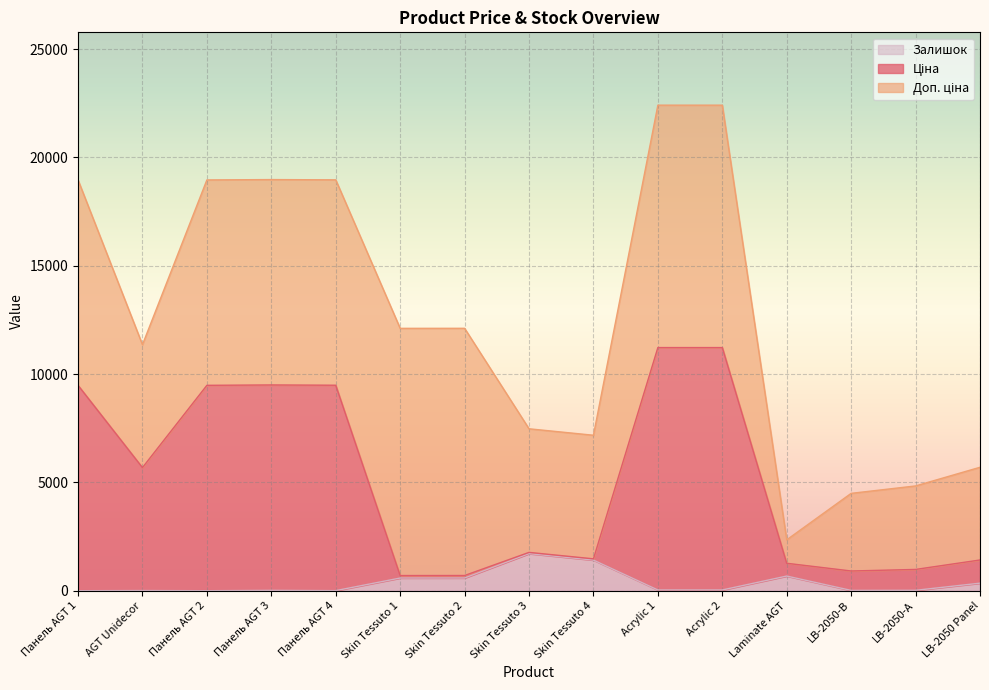

What is the difference between the Залишок values at Skin Tessuto 3 and Acrylic 1?

1677.1